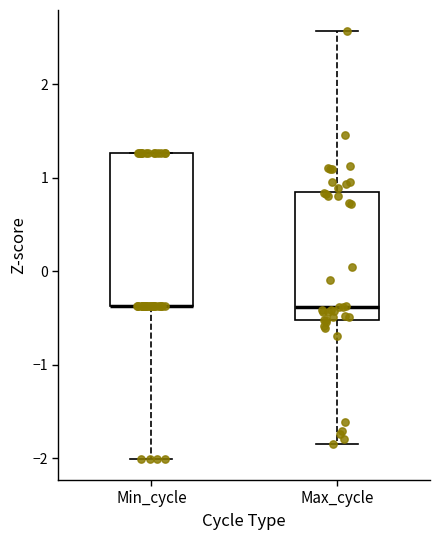

Where does the median line of the box for Max_cycle sit on the y-axis? The values are not printed on the chart, so give them approximately, as read against the axis.

-0.4